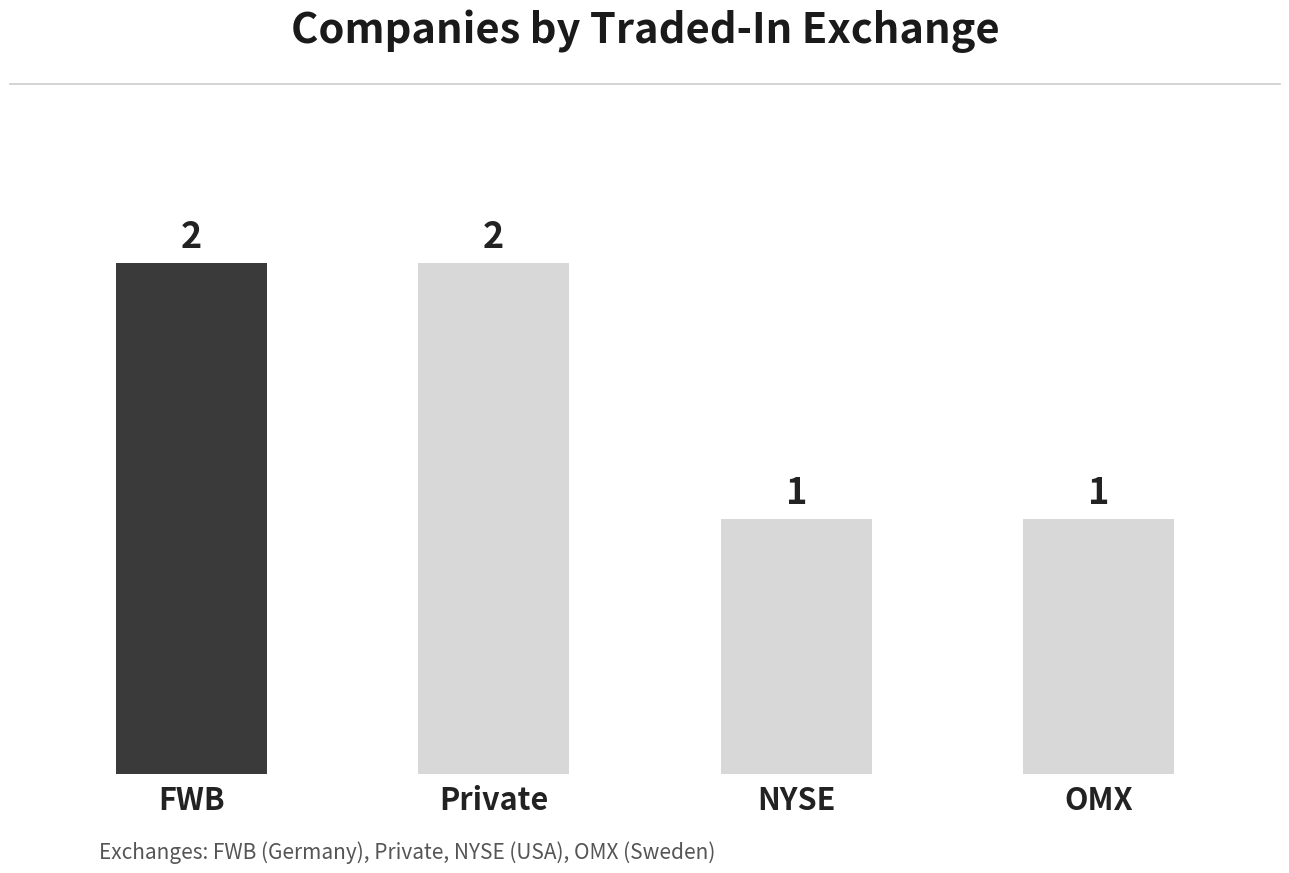

What position from the left is FWB?

1